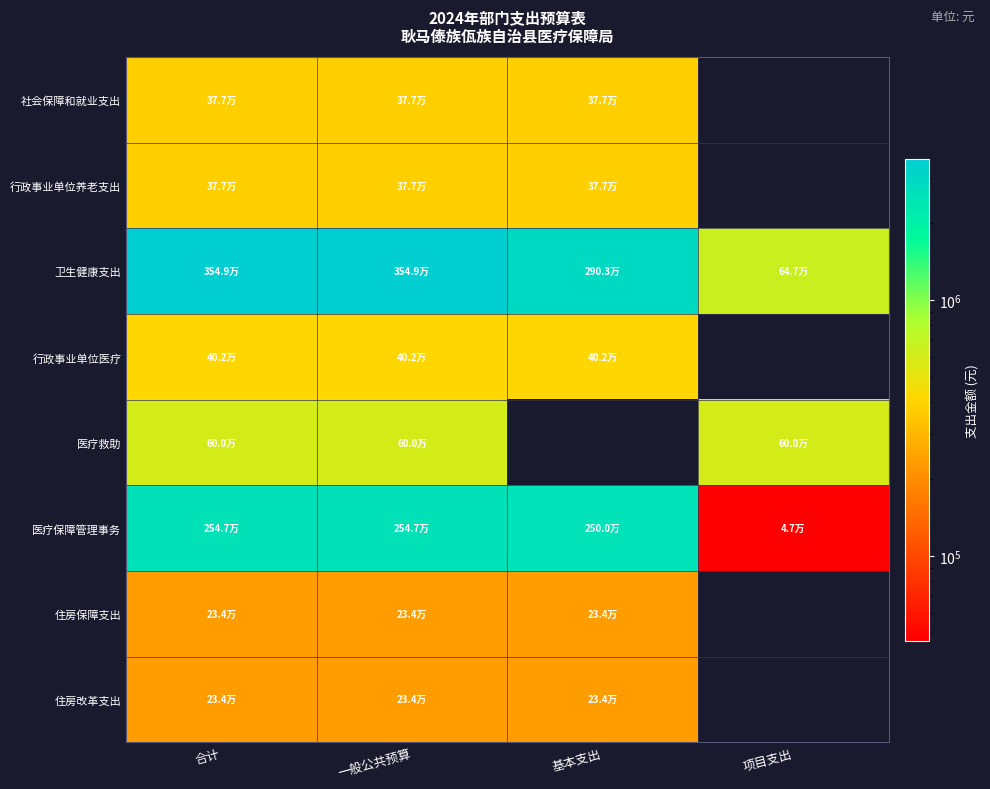

What is the sum of all 医疗保障管理事务 values?

7641594.2